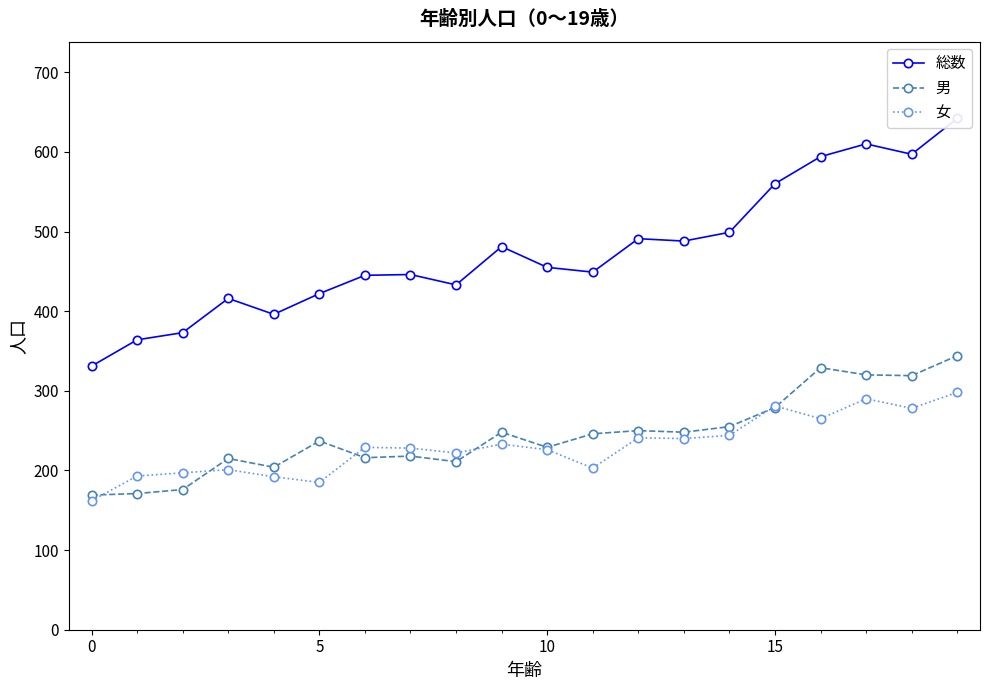

True or false: 男 has more than 1 interior local peaks.

True